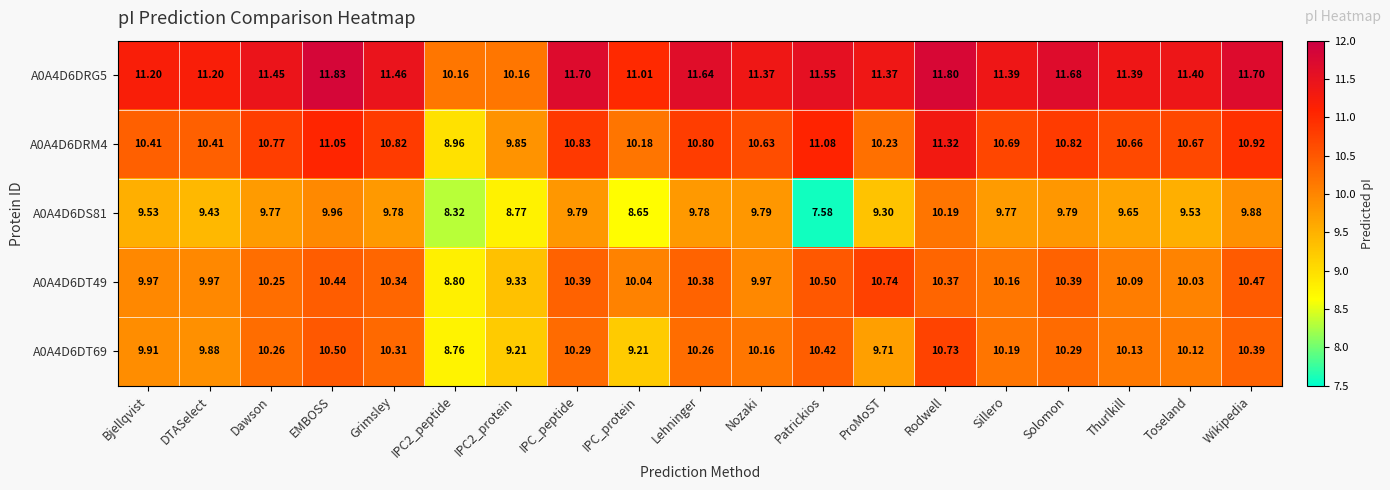

Where does the A0A4D6DT49 series first go above 10?

Dawson